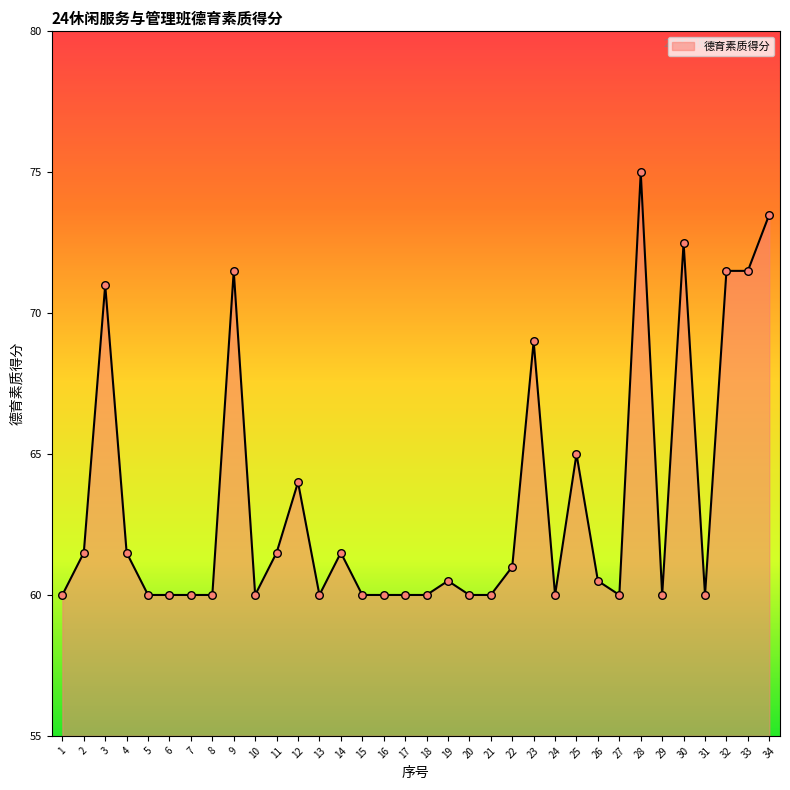

What is the change in value from 9 to 30?

+1.0